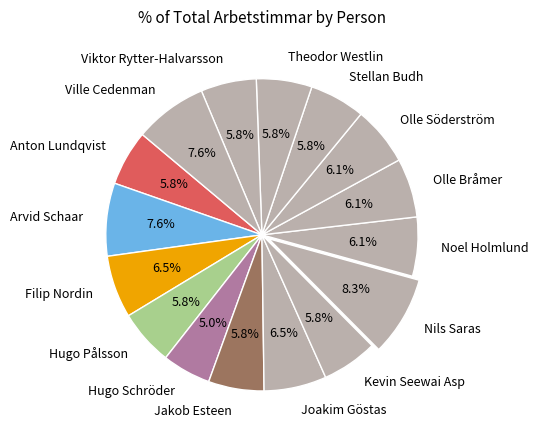

Which category has the biggest portion of the pie?

Nils Saras